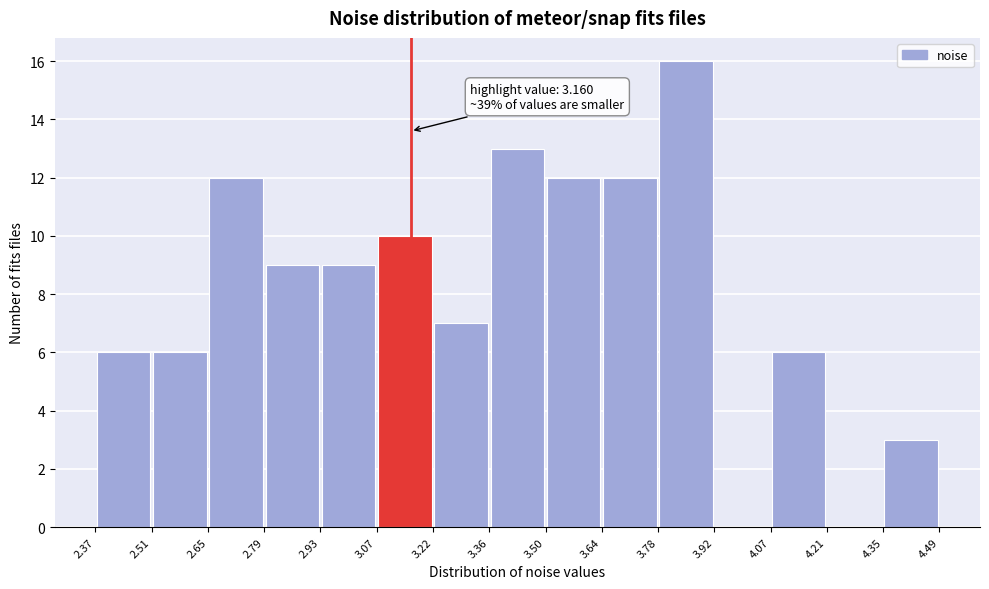

Over which range of the x-axis is the bar tallest?

3.78 to 3.92